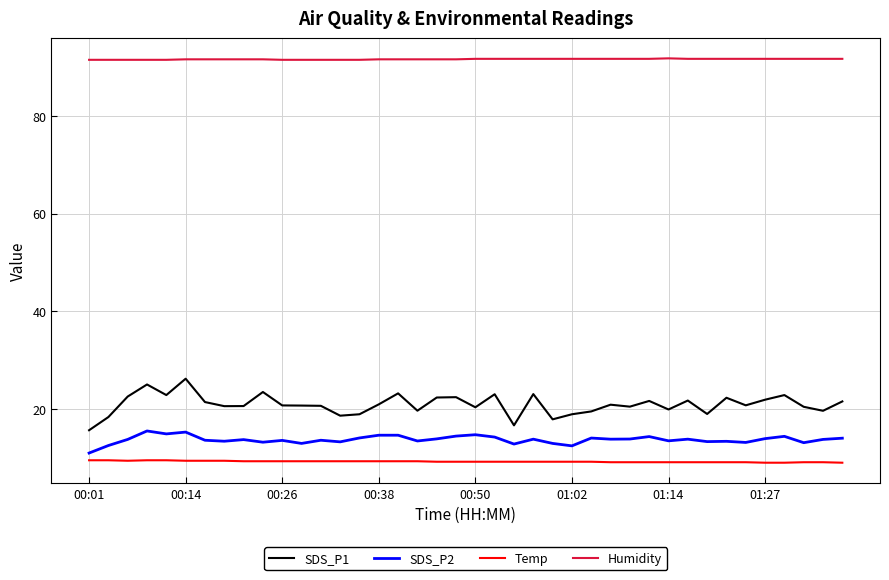

Which series has the largest range (max minus min)?

SDS_P1